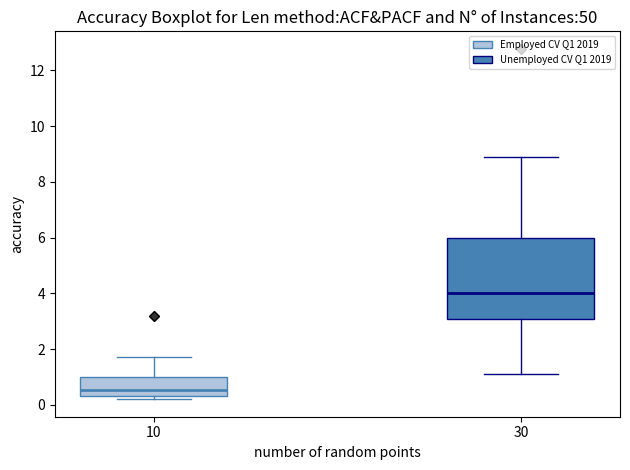

Where does the lower whisker of the box at x = 30 end on the y-axis? The values are not printed on the chart, so give them approximately, as read against the axis.

1.2